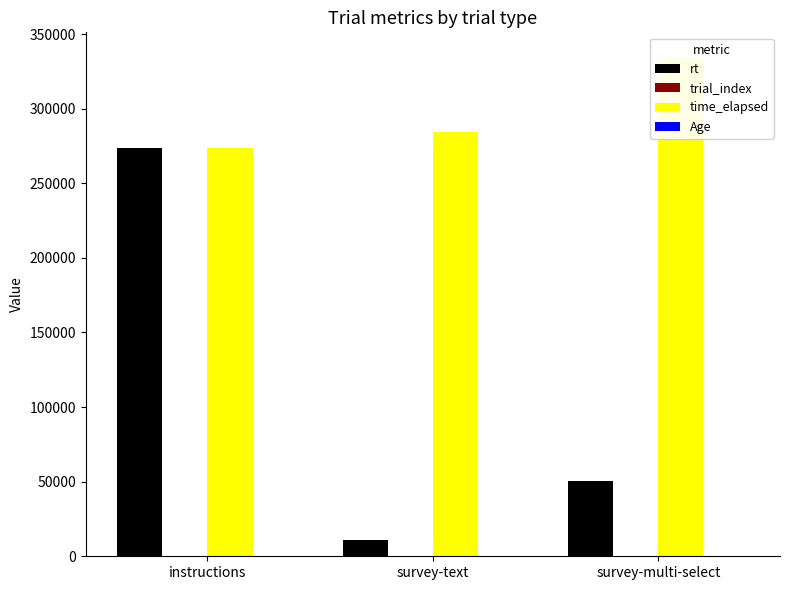

True or false: Age has a value of 8.2 at survey-text.

False